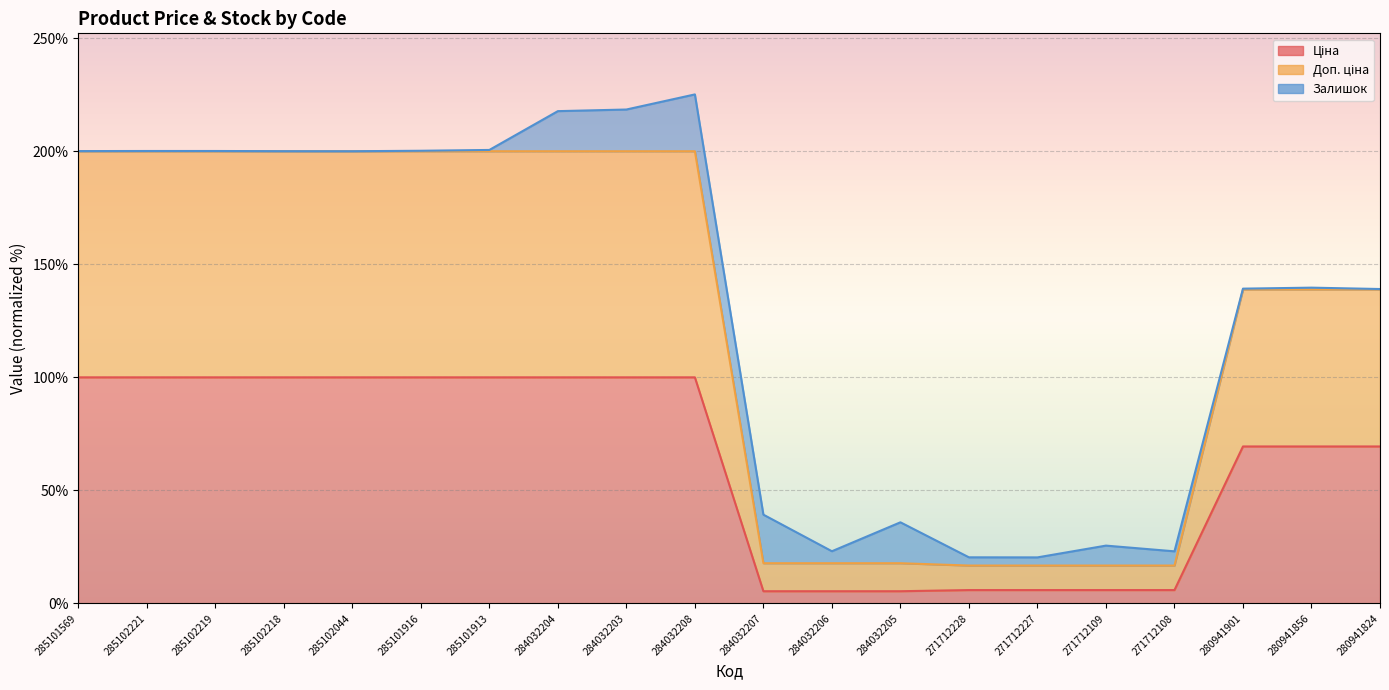

True or false: Доп. ціна and Ціна intersect in this chart.

False